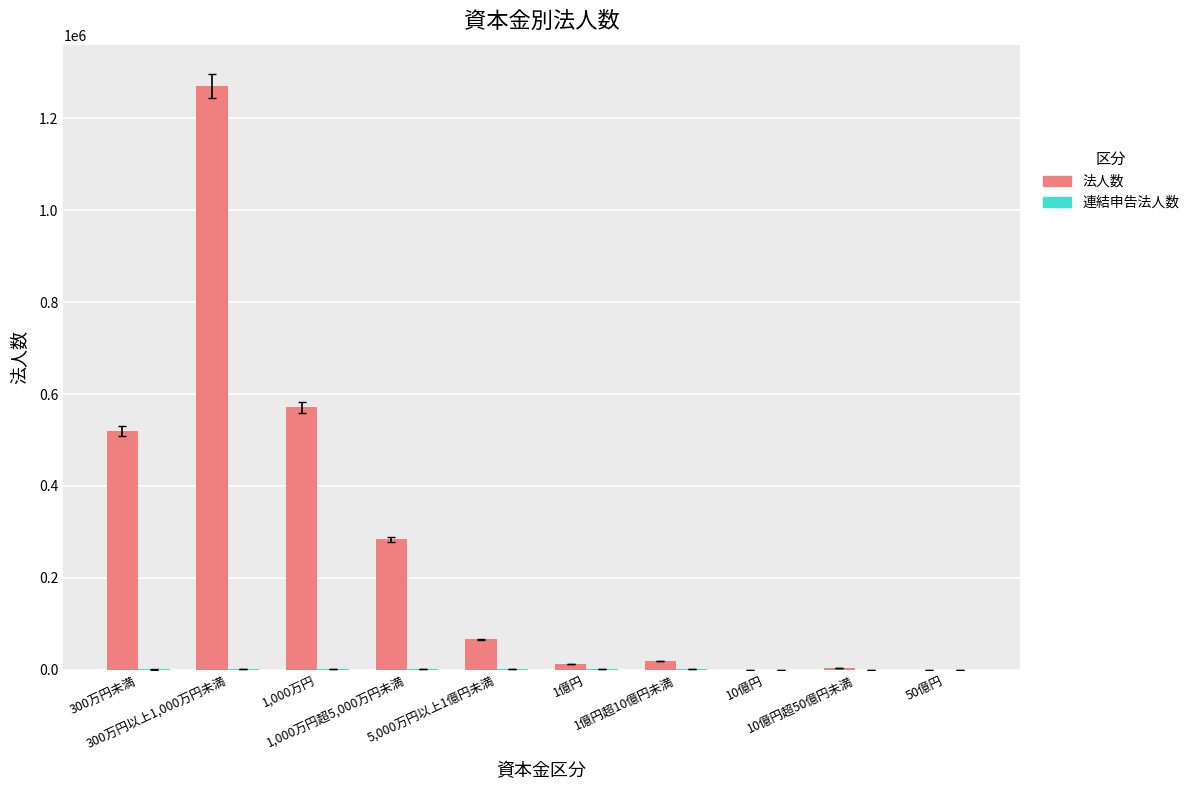

Which category has the highest value across all series?

300万円以上1,000万円未満